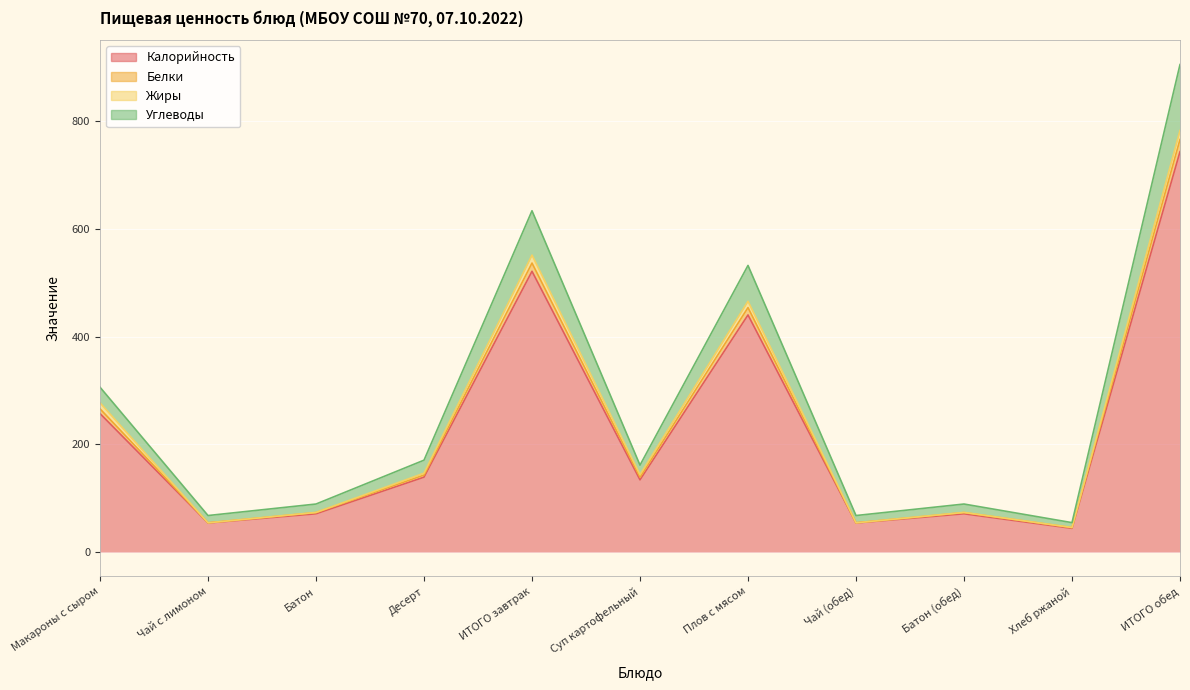

What is the highest value of the Углеводы series?

904.6